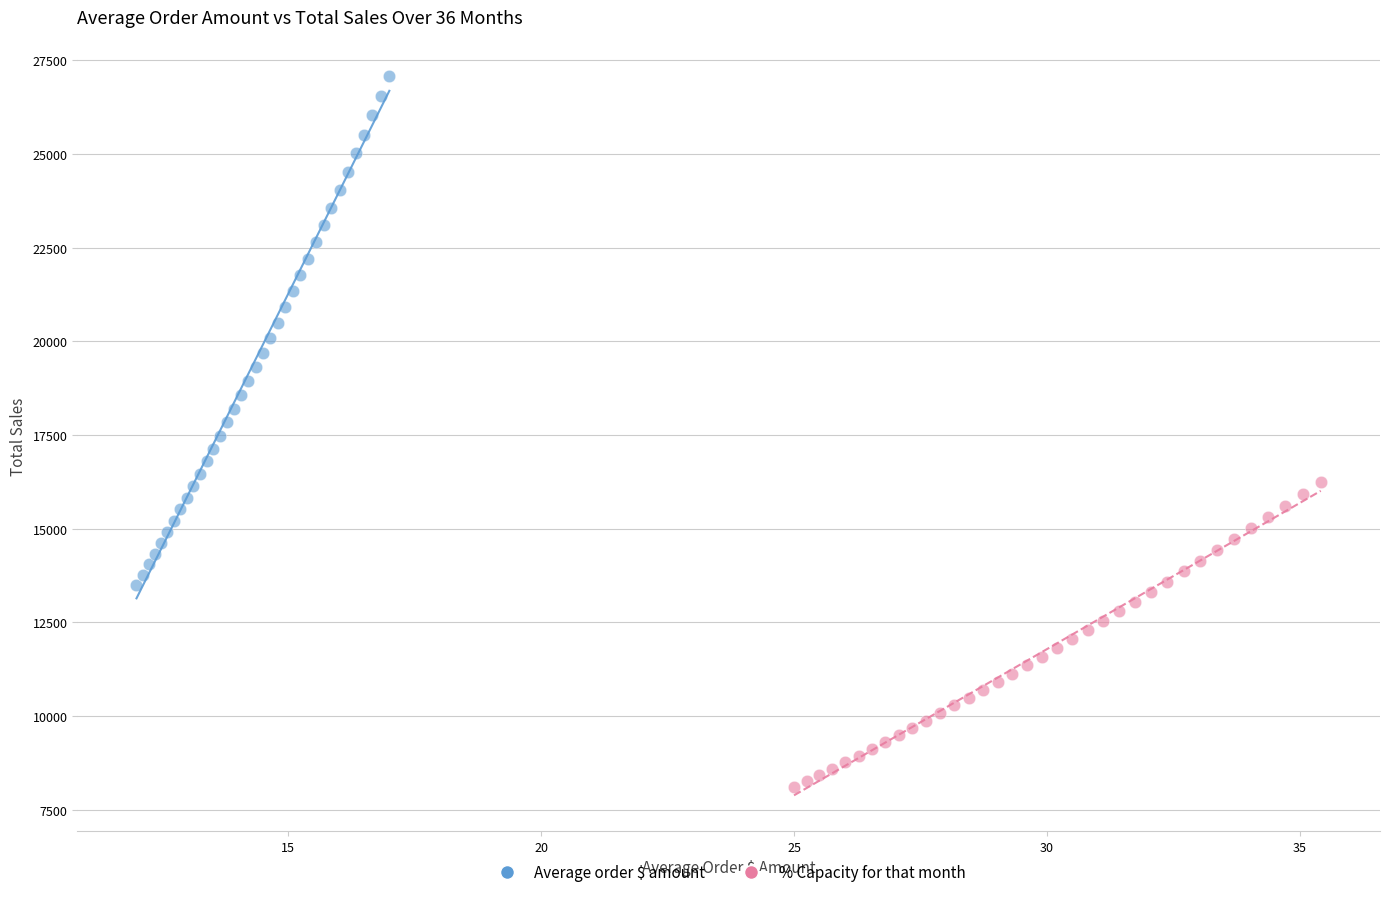

Which series has the largest Y range (max minus min)?

Average order $ amount